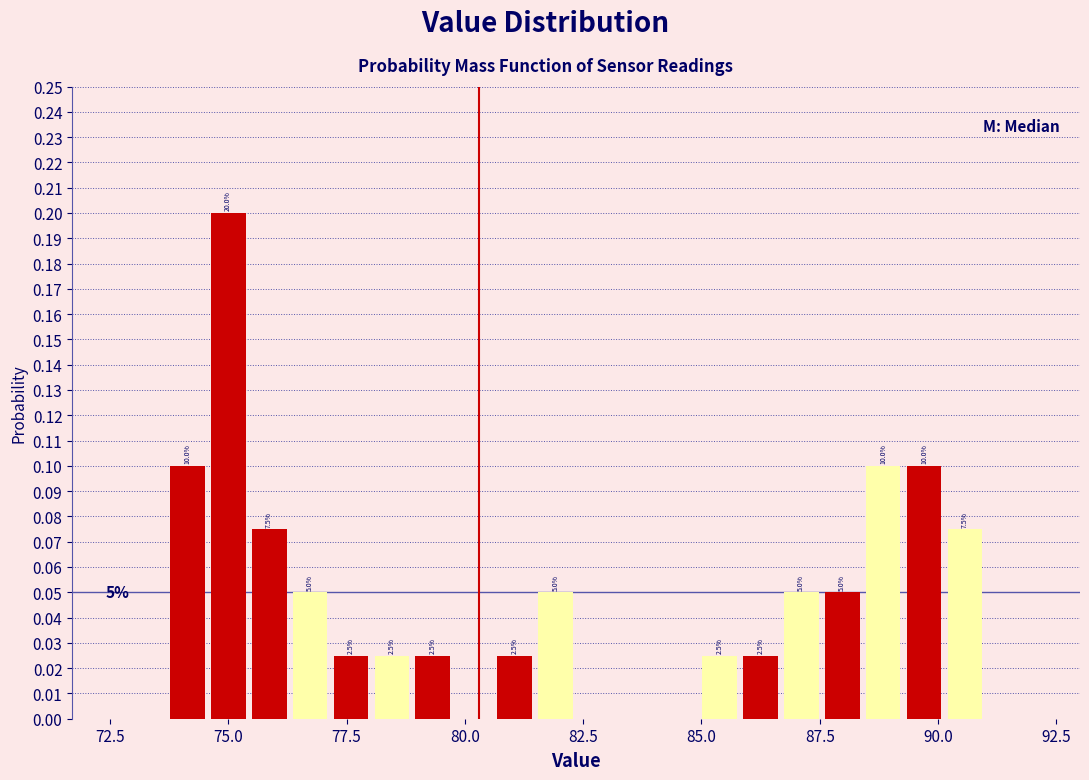

Read against the x-axis, roughly where is the centre of the tallest bar?

75.0